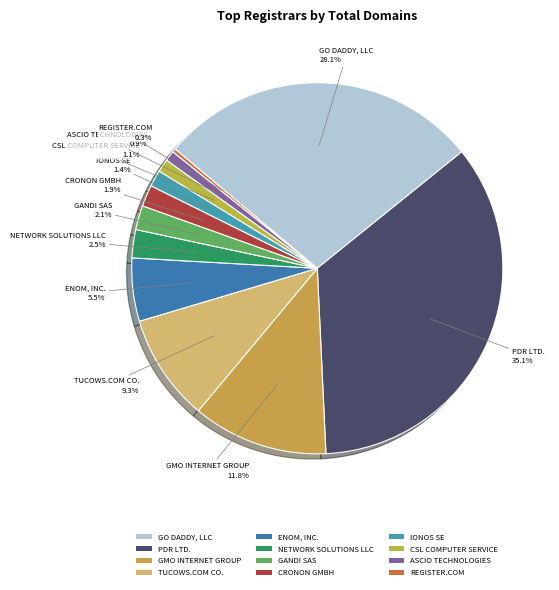

How many slices are in this pie chart?

12